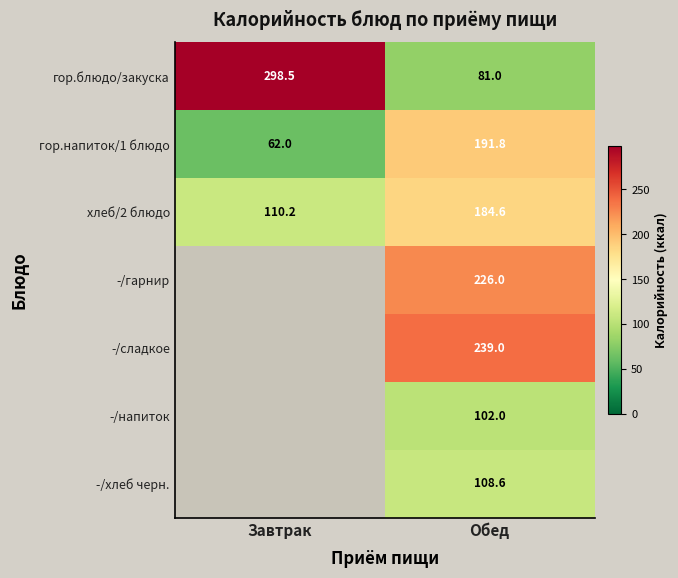

Which label corresponds to the smallest value in the chart?

Завтрак